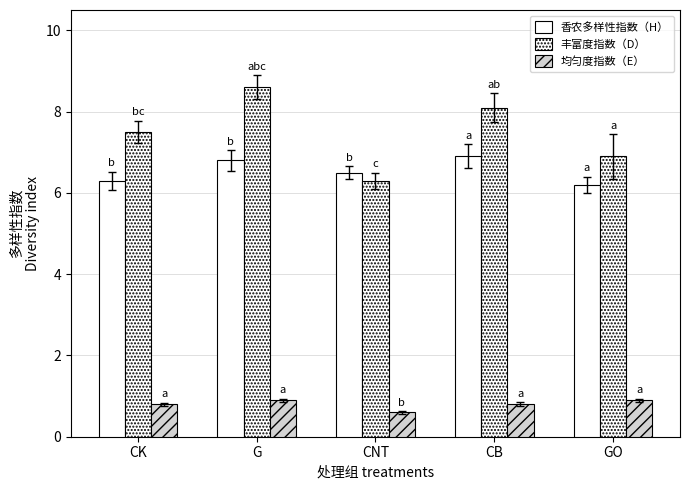

What is the sum of the 均匀度指数（E） values at G and CNT?

1.5